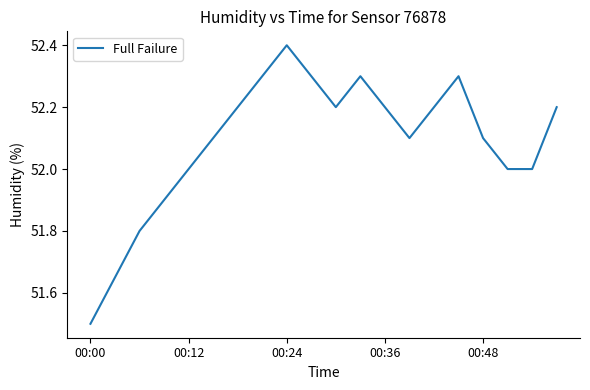

What is the smallest value displayed?

51.5